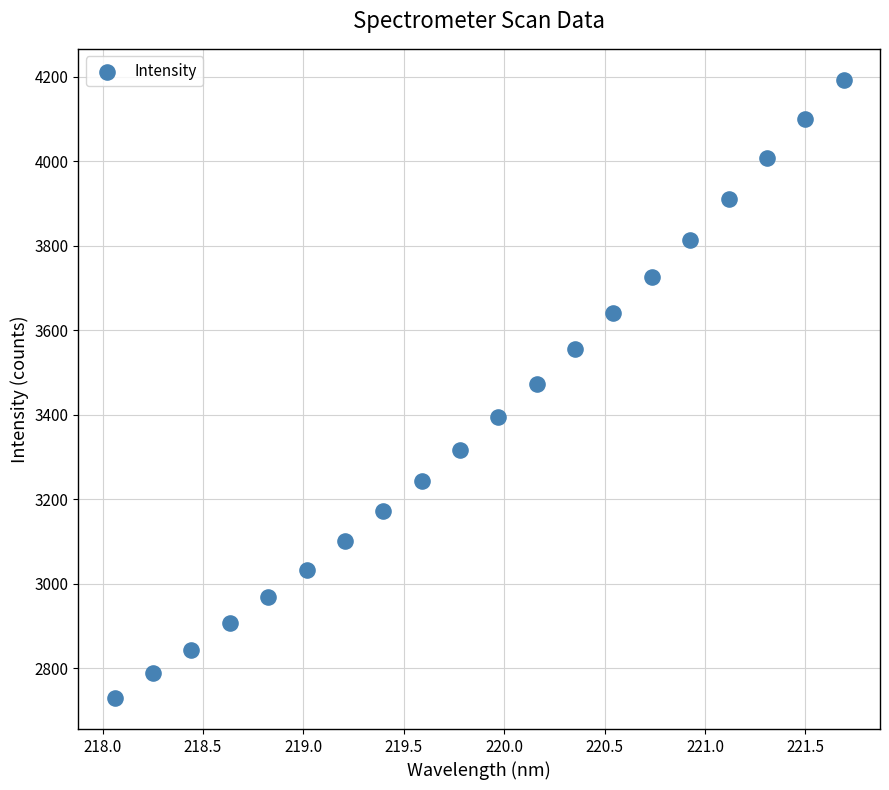

What is the range of X values (max minus min)?

3.6